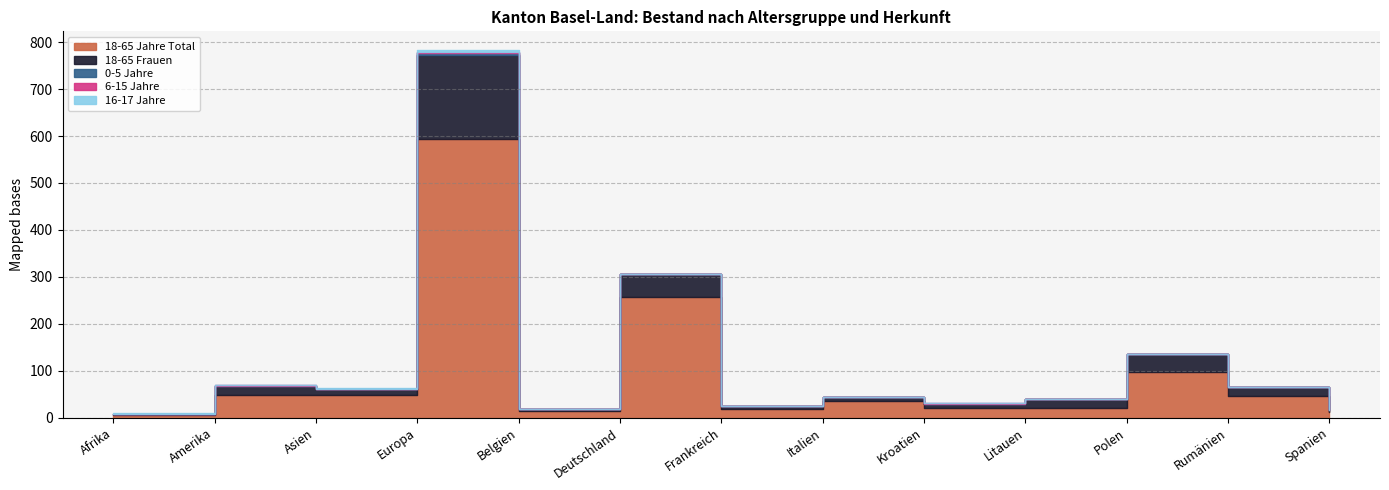

What are all the series names shown in the legend?

18-65 Jahre Total, 18-65 Frauen, 0-5 Jahre, 6-15 Jahre, 16-17 Jahre